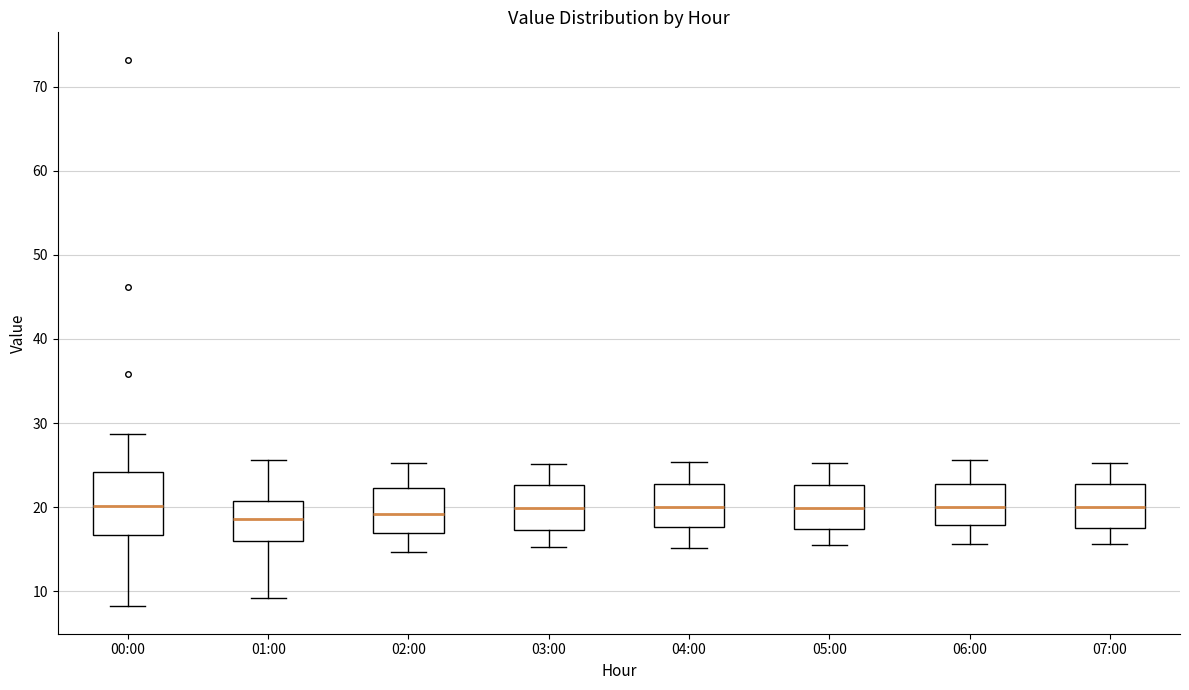

Where is the lower edge of the box for 06:00 on the y-axis? The values are not printed on the chart, so give them approximately, as read against the axis.

18